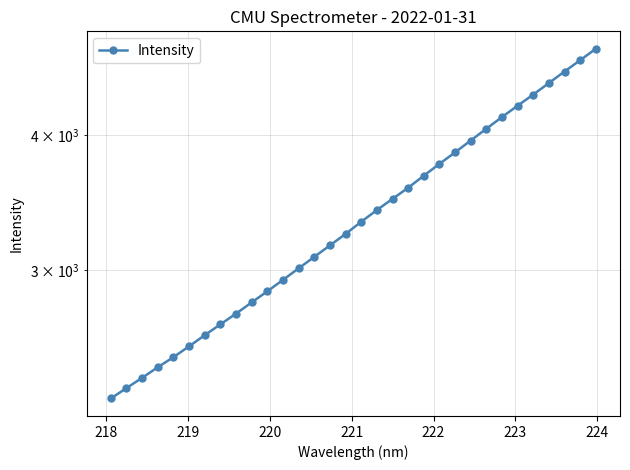

Does the chart display data point markers on the line(s)?

Yes